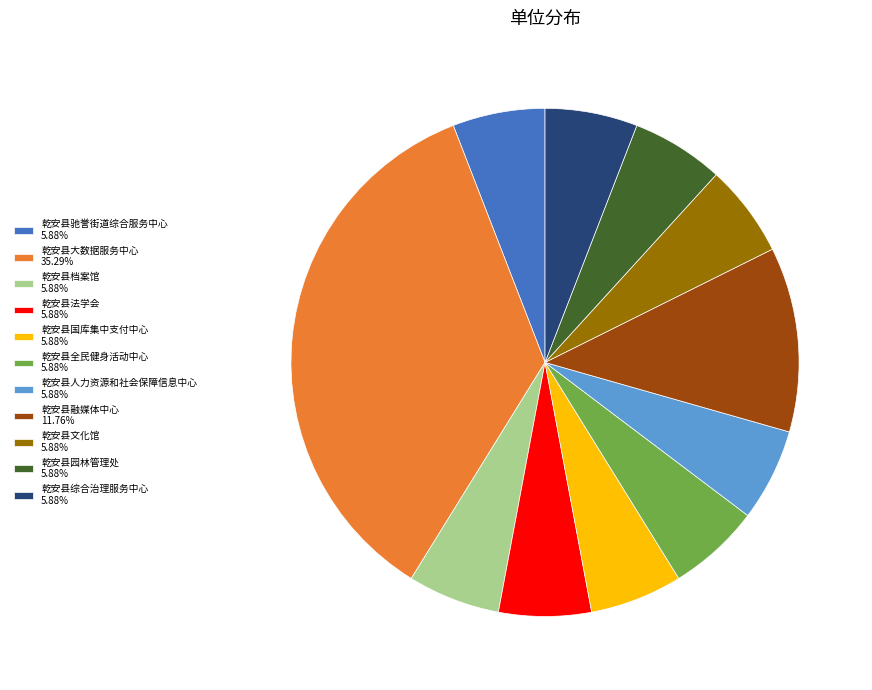

Does 乾安县人力资源和社会保障信息中心 5.88% represent more than half of the total?

No